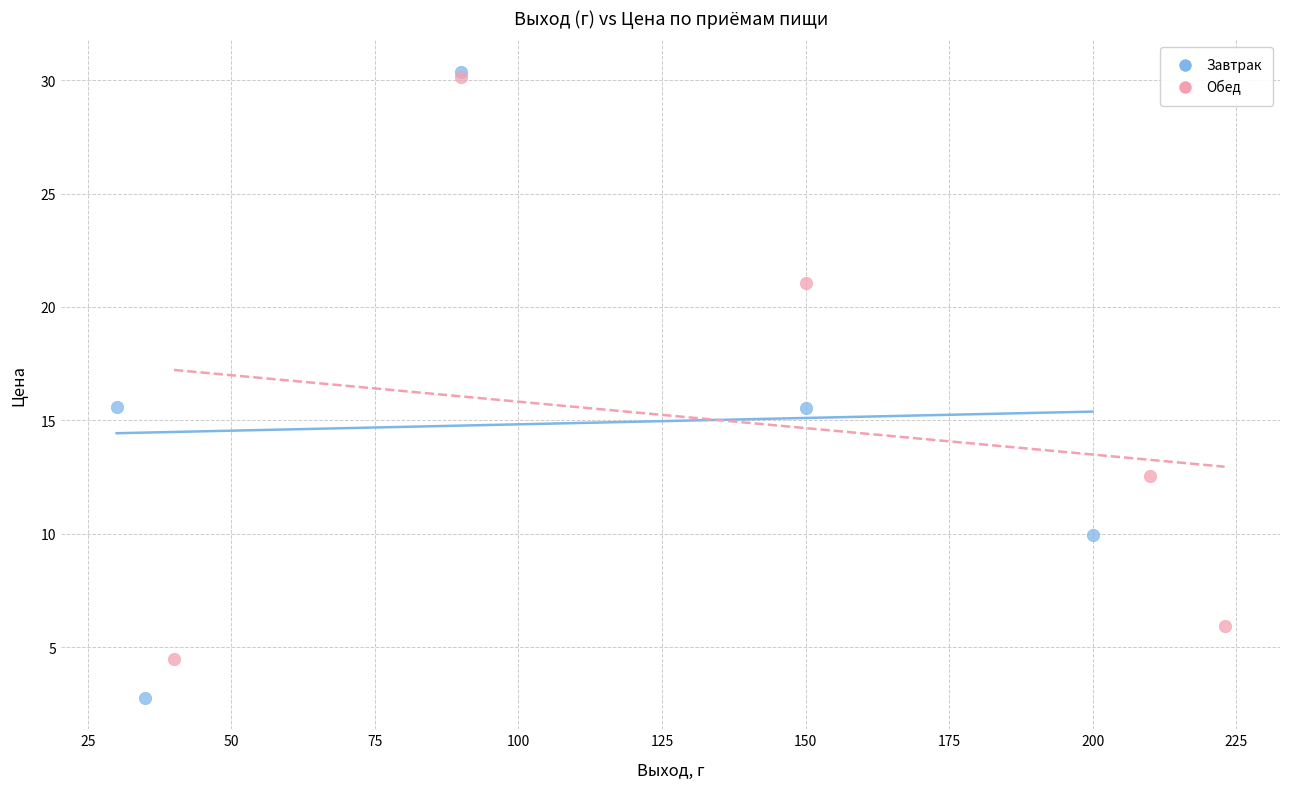

Which series has the largest Y range (max minus min)?

Завтрак